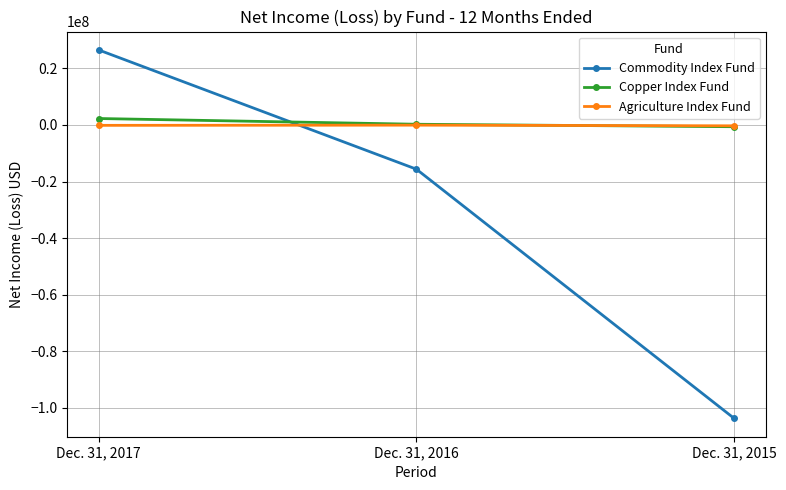

What is the total value across all series at Dec. 31, 2015?

-104641384